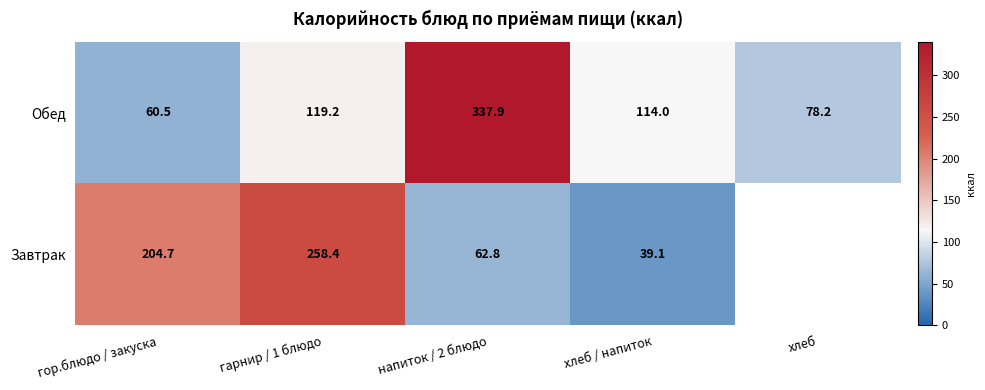

Is the value of Завтрак at гарнир / 1 блюдо greater than the value of Обед at напиток / 2 блюдо?

No